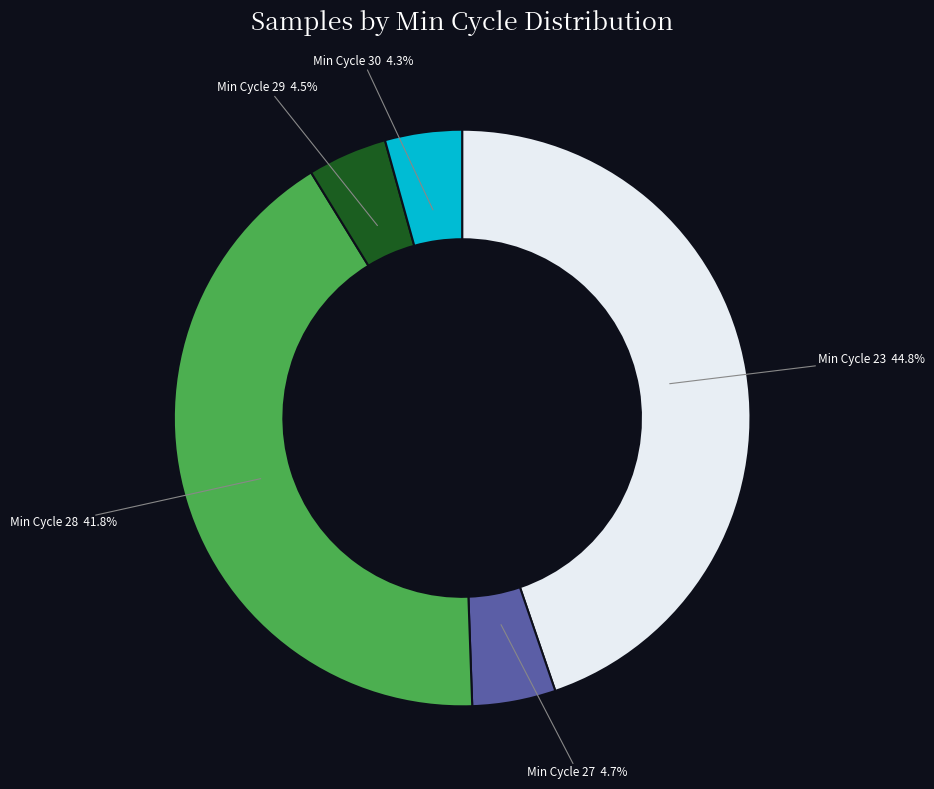

Which slice is the largest?

Min Cycle 23